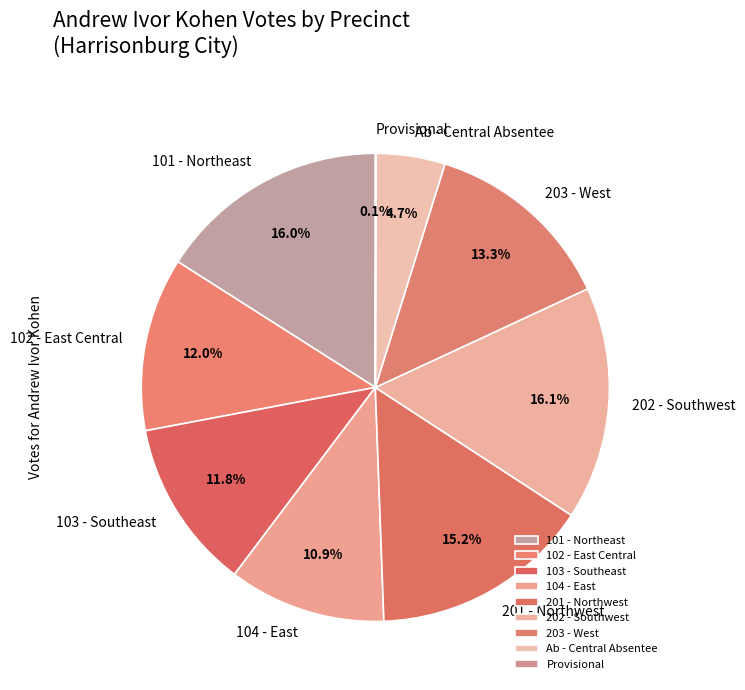

Is there any slice that represents more than half of the pie?

No